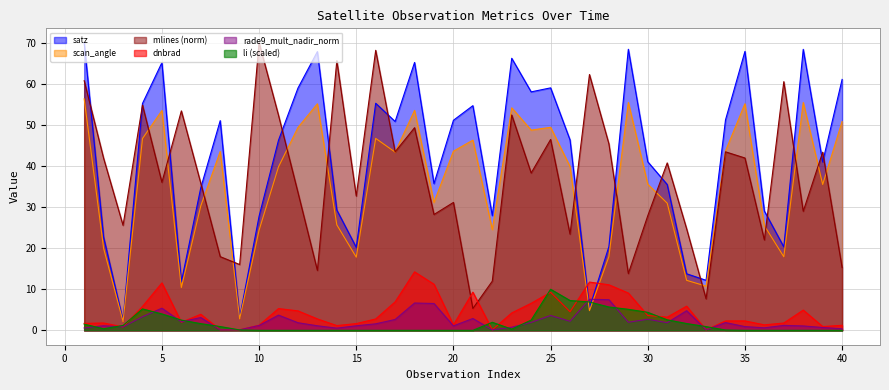

The value of li at 20 is 0.0. True or false?

True